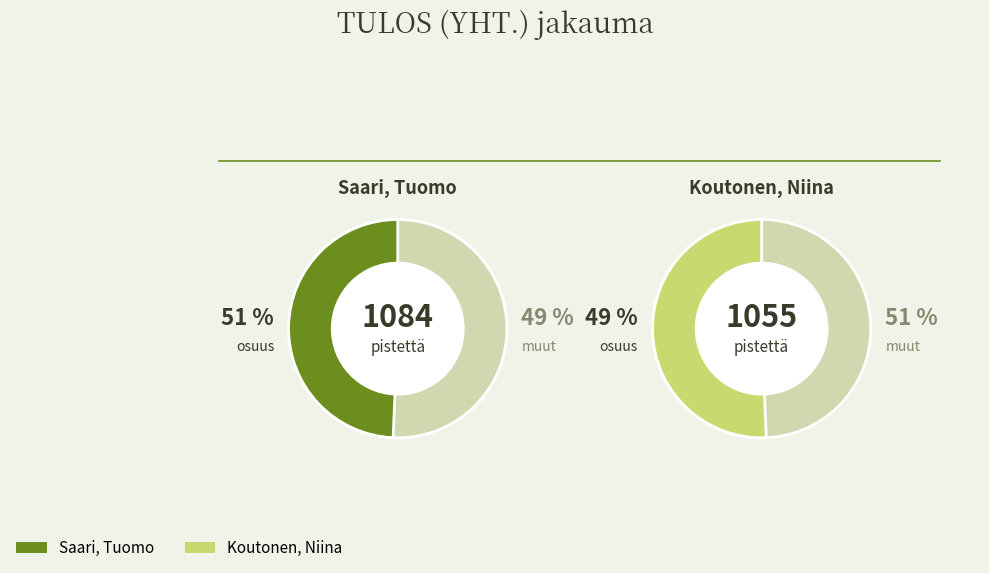

To the nearest percent, what is the combined percentage of Saari, Tuomo and Koutonen, Niina?

100%